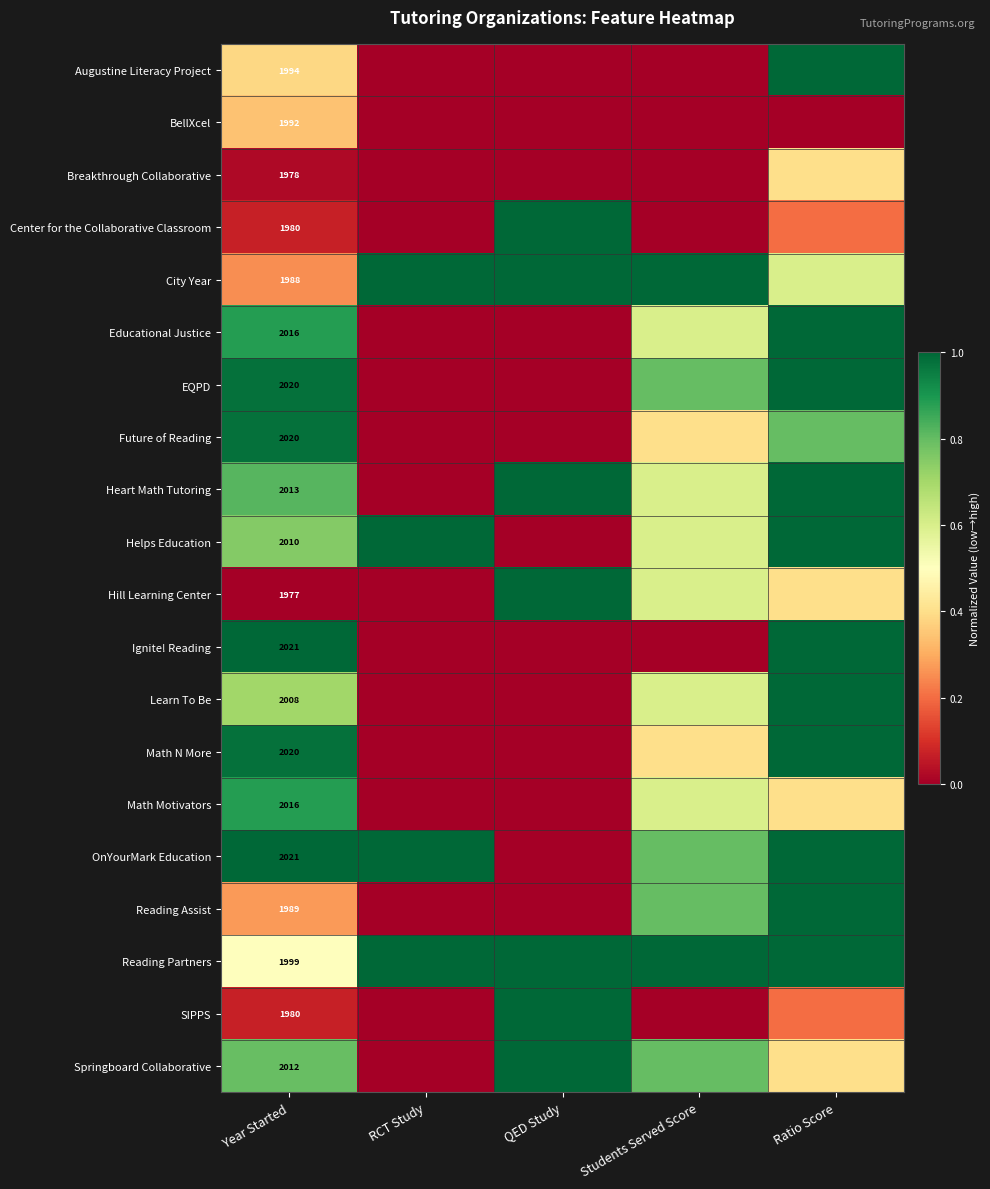

Is the value of Ignite! Reading at Year Started greater than the value of Springboard Collaborative at Year Started?

Yes